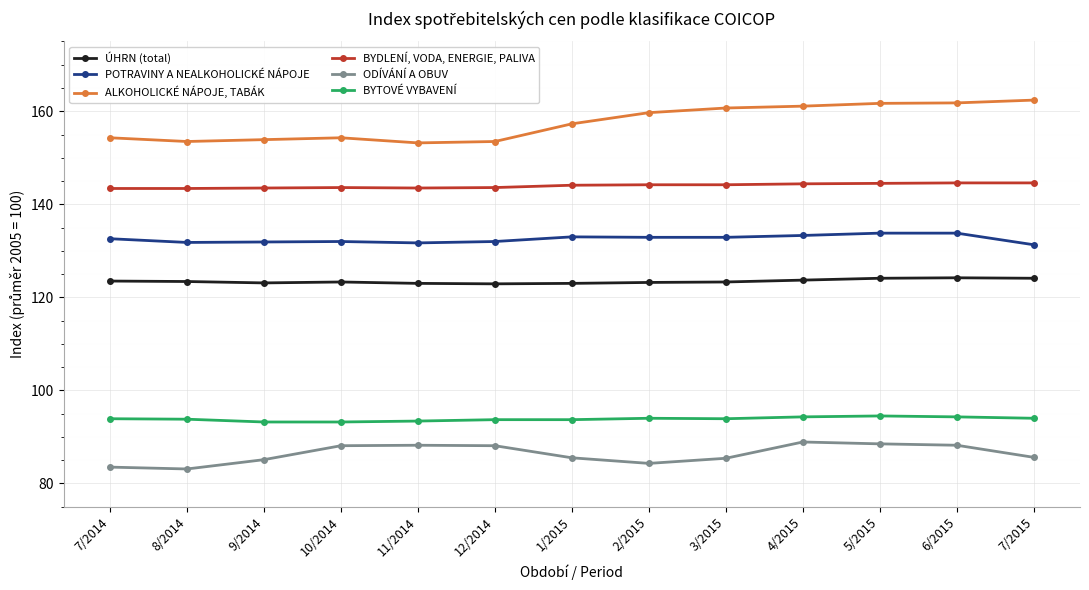

What is the label of the 3rd point from the left?

9/2014